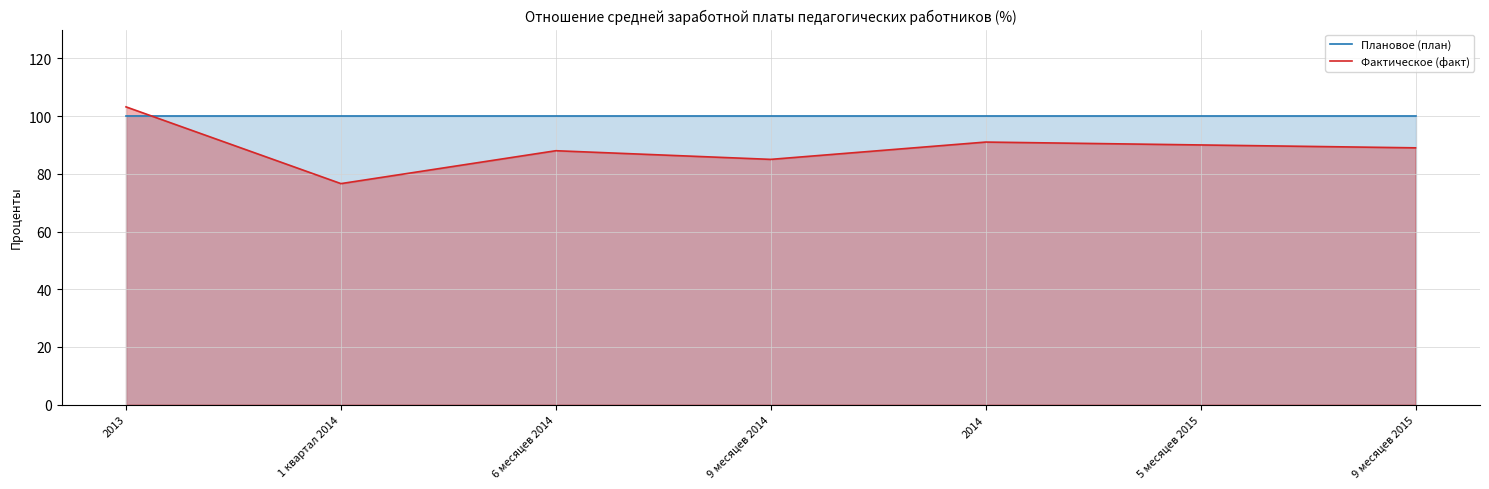

How many interior local valleys does the Фактическое (факт) series have?

2